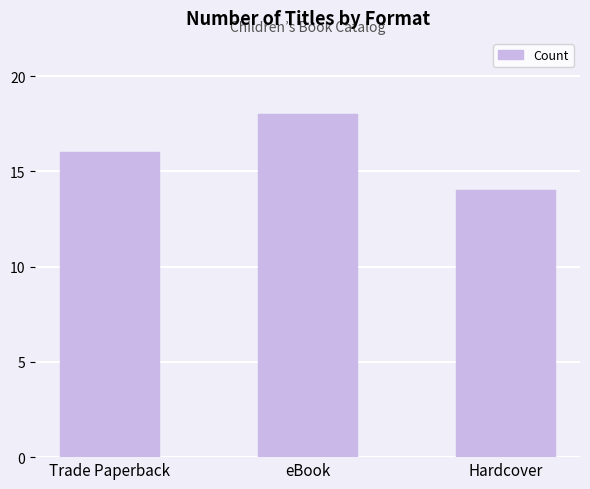

What is the sum of the values at eBook and Trade Paperback?

34